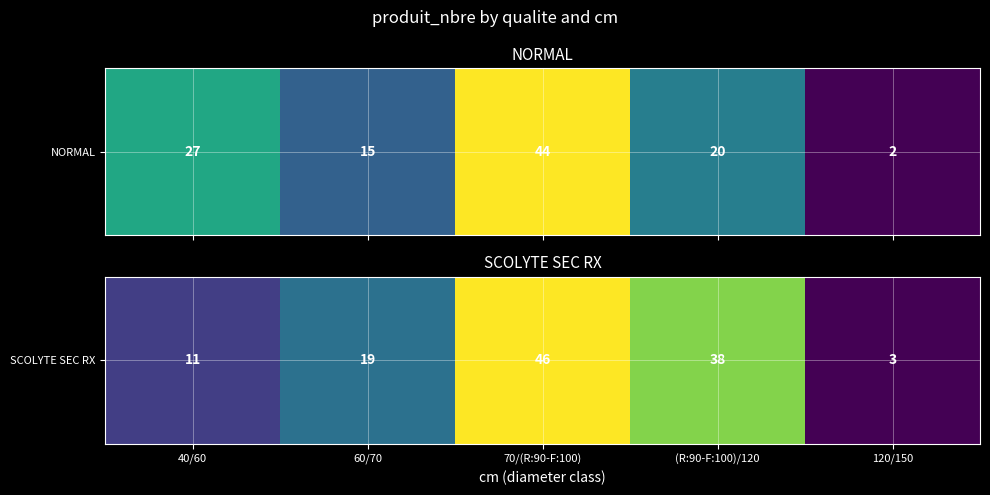

Is it true that the value at 40/60 is 18?

False